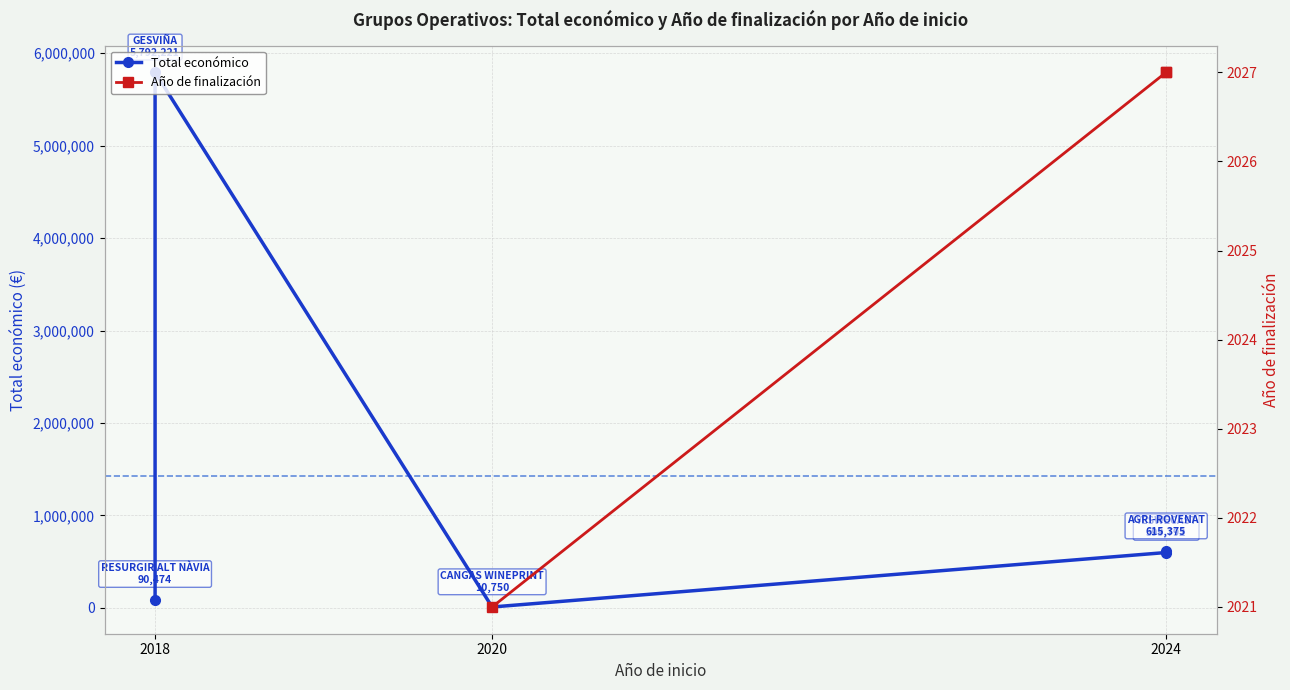

True or false: Total económico has more than 1 interior local peaks.

False